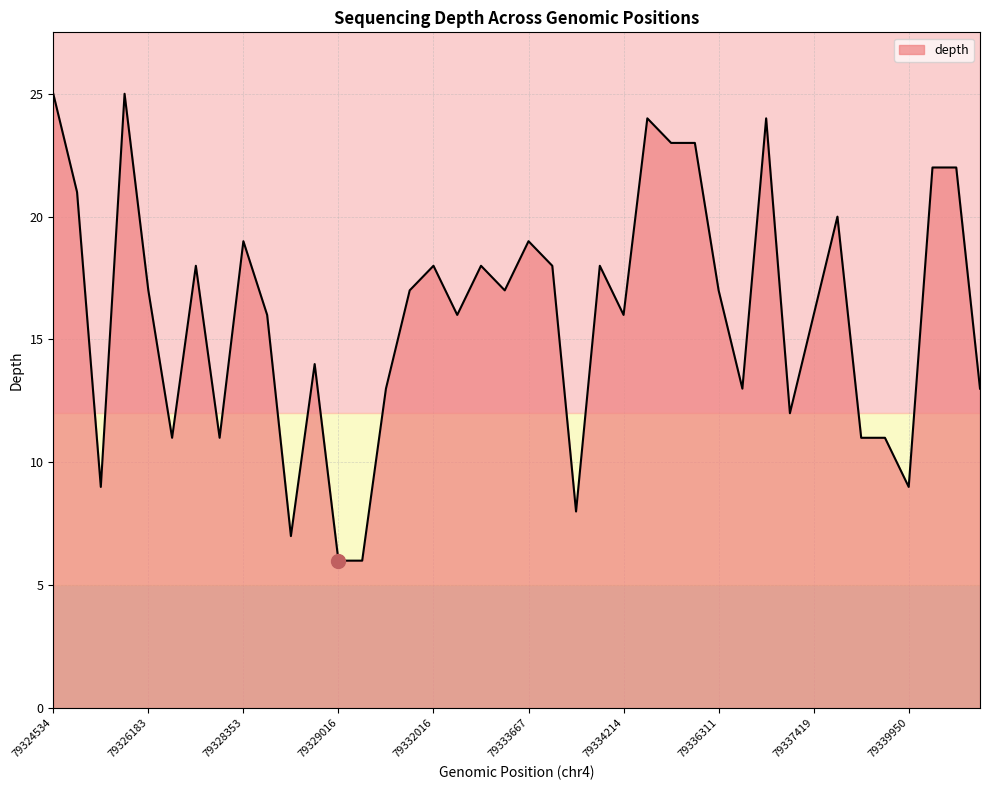

What is the maximum value shown in the chart?

25